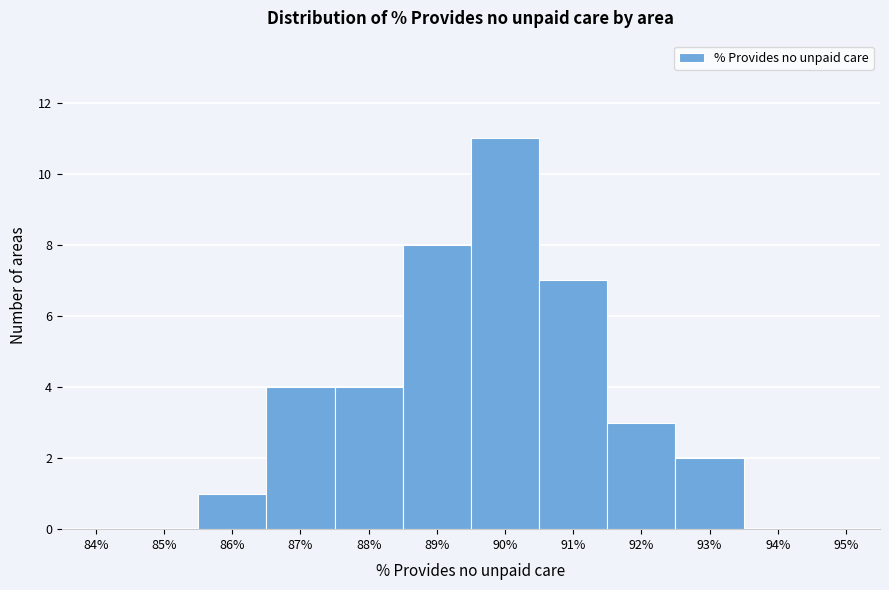

Reading right to left, extract all data points from this chart.

95%=0	94%=0	93%=2	92%=3	91%=7	90%=11	89%=8	88%=4	87%=4	86%=1	85%=0	84%=0